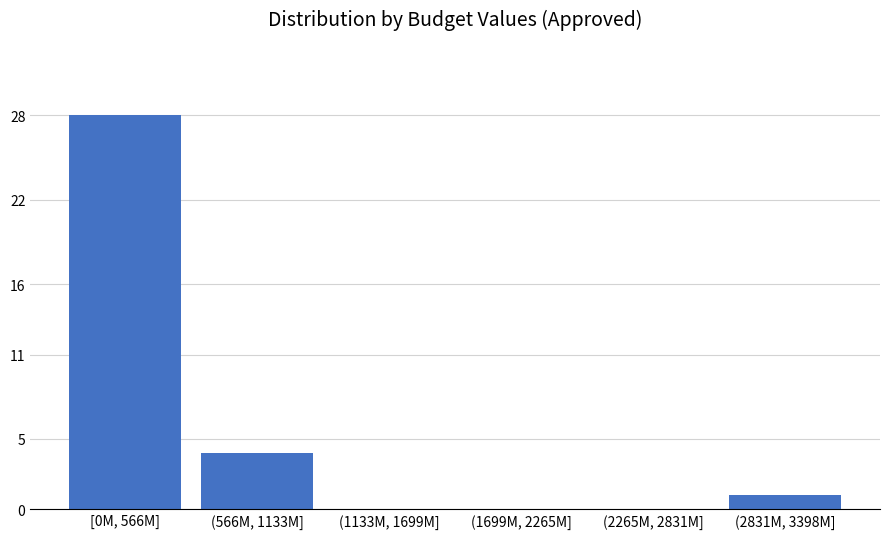

Reading left to right, what are all the values shown in this chart?

[0M, 566M]=28	(566M, 1133M]=4	(1133M, 1699M]=0	(1699M, 2265M]=0	(2265M, 2831M]=0	(2831M, 3398M]=1